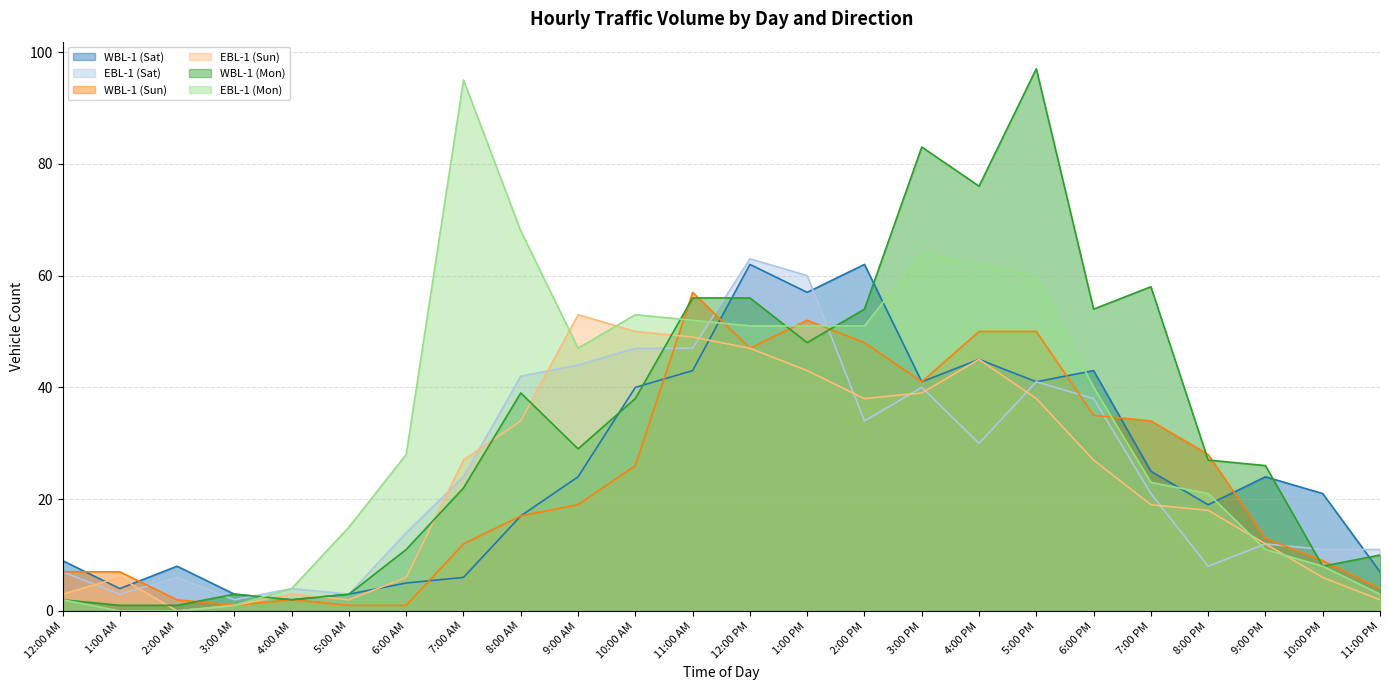

Which series has the widest spread of values?

WBL-1 (Mon)